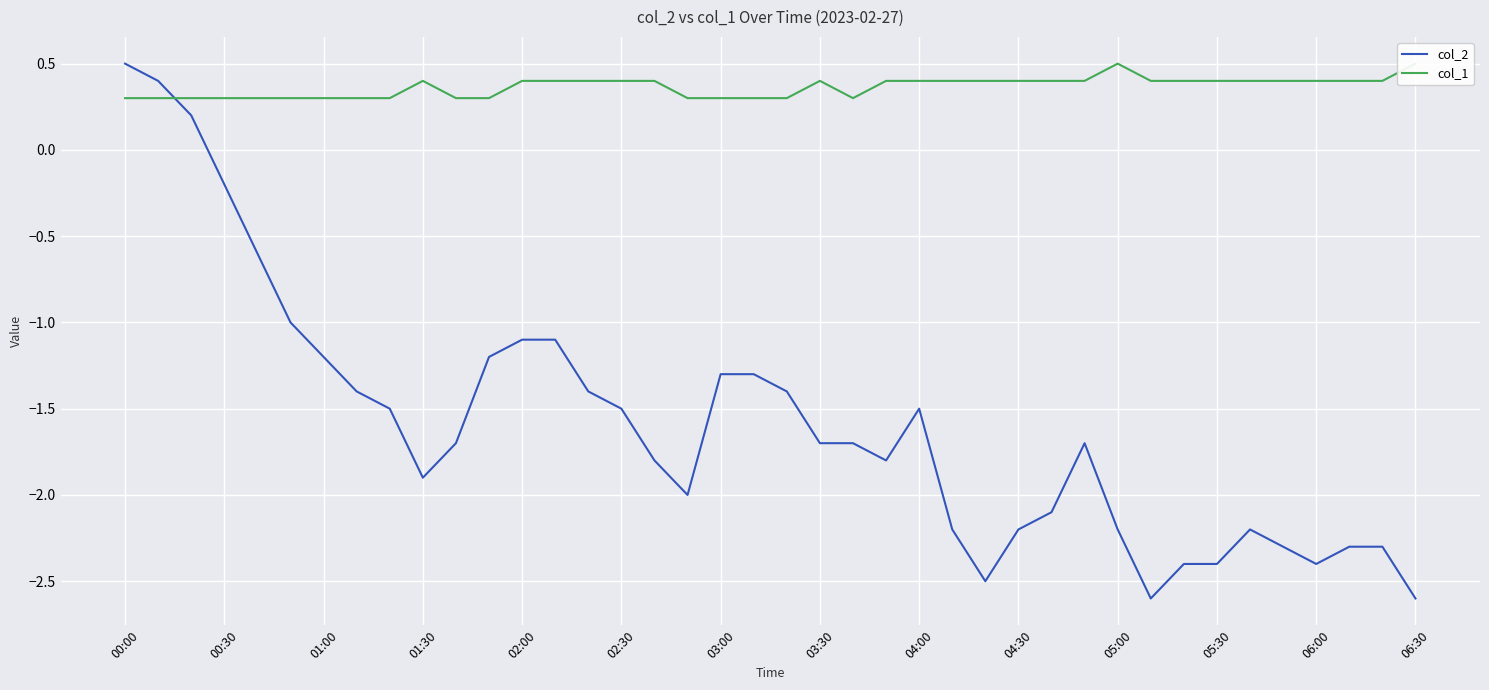

Where is the first local minimum for col_2?

01:30